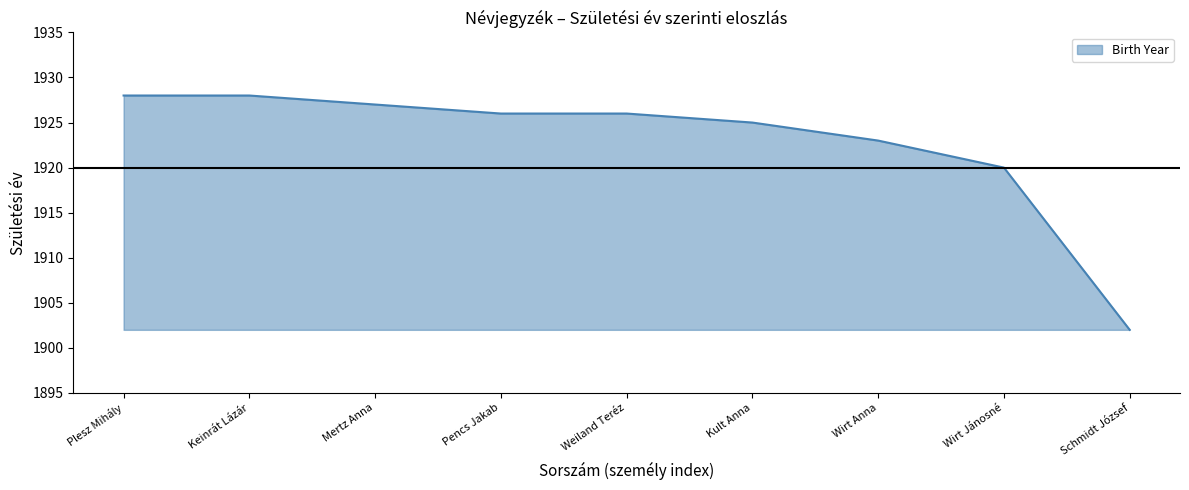

What is the difference between the maximum and second lowest values?

8